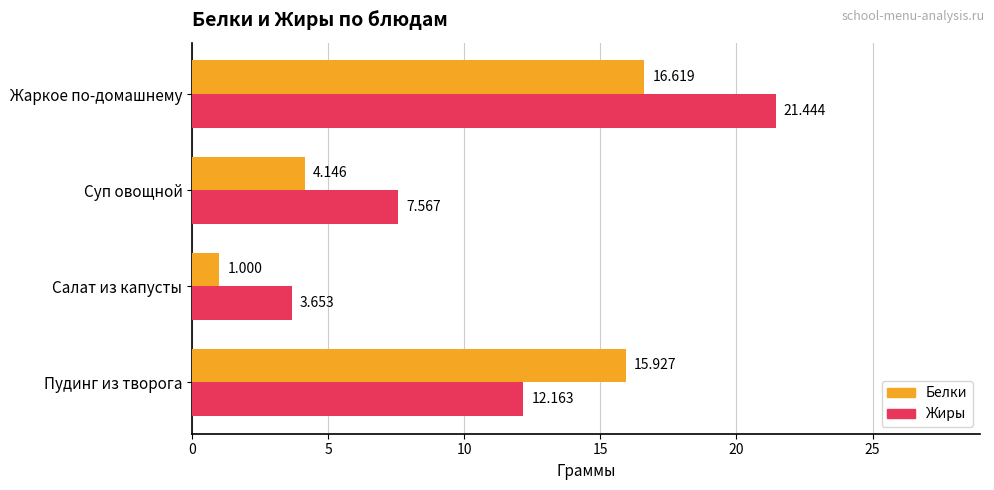

At how many categories does at least one series exceed 12?

2